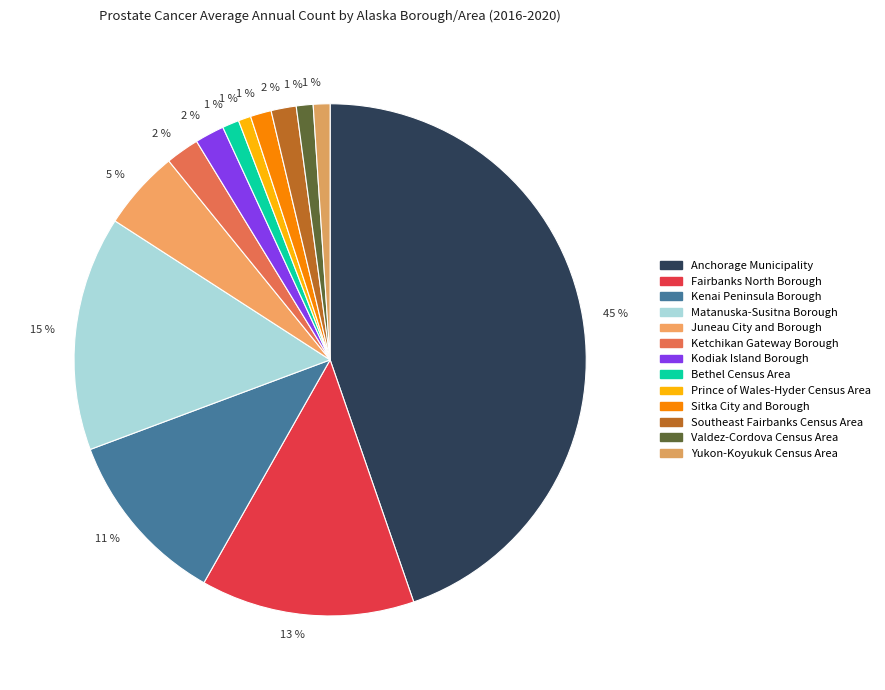

Which slice is the largest?

Anchorage Municipality